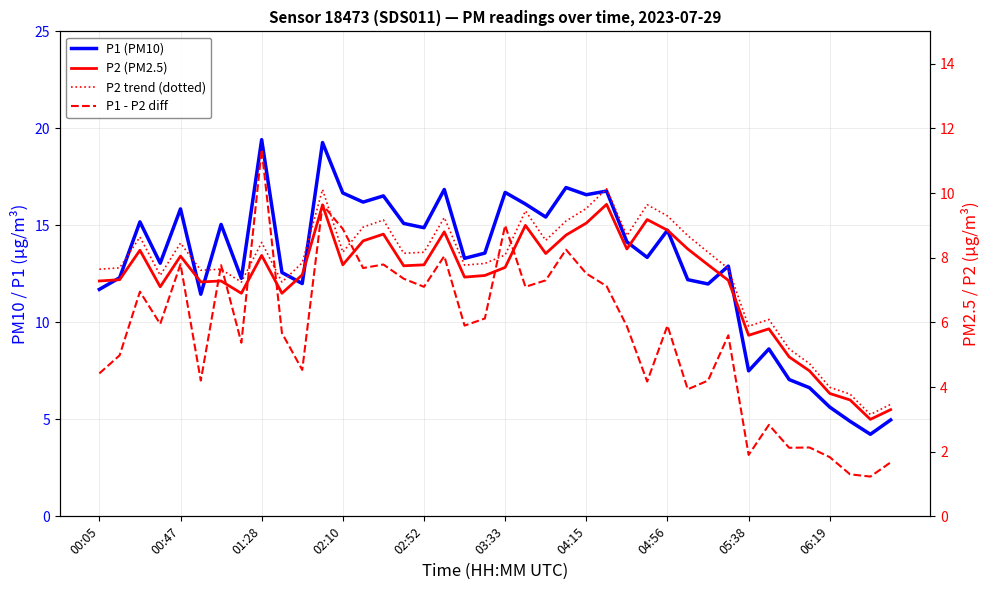

Which series has the largest range (max minus min)?

P1 (PM10)